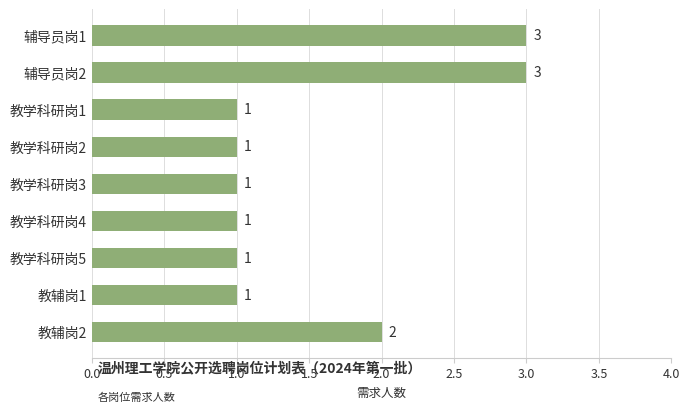

Reading top to bottom, what are all the values shown in this chart?

3	3	1	1	1	1	1	1	2